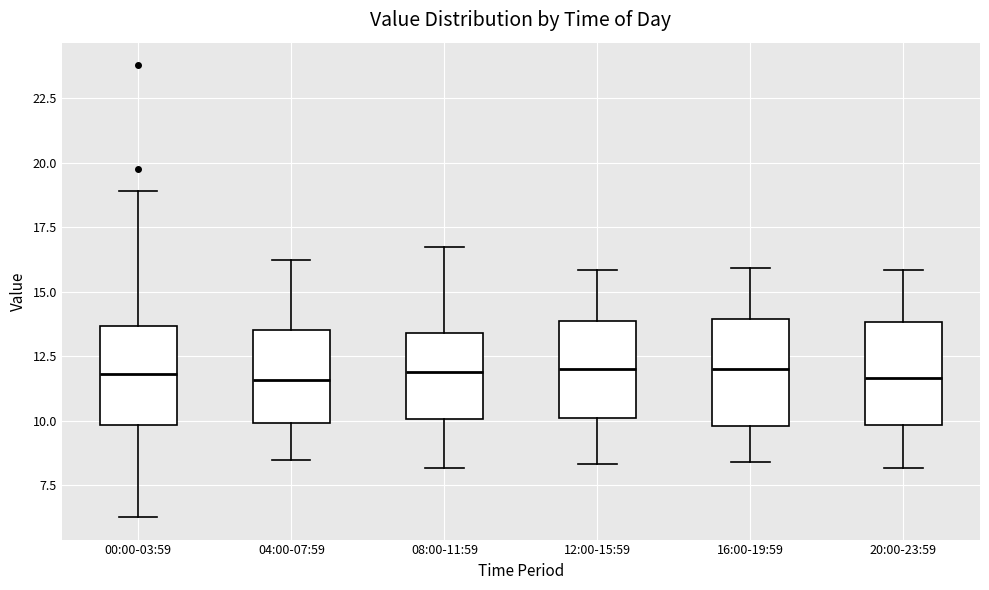

Reading left to right, read every box against the y-axis: the position of its median line, the range the box covers, and the ends of its whiskers. The values are not printed on the chart, so give them approximately, as read against the axis.

00:00-03:59: median 12.0, box 10.0 to 13.5, whiskers 6.5 to 19.0
04:00-07:59: median 11.5, box 10.0 to 13.5, whiskers 8.5 to 16.0
08:00-11:59: median 12.0, box 10.0 to 13.5, whiskers 8.0 to 17.0
12:00-15:59: median 12.0, box 10.0 to 14.0, whiskers 8.5 to 16.0
16:00-19:59: median 12.0, box 10.0 to 14.0, whiskers 8.5 to 16.0
20:00-23:59: median 11.5, box 10.0 to 14.0, whiskers 8.0 to 16.0